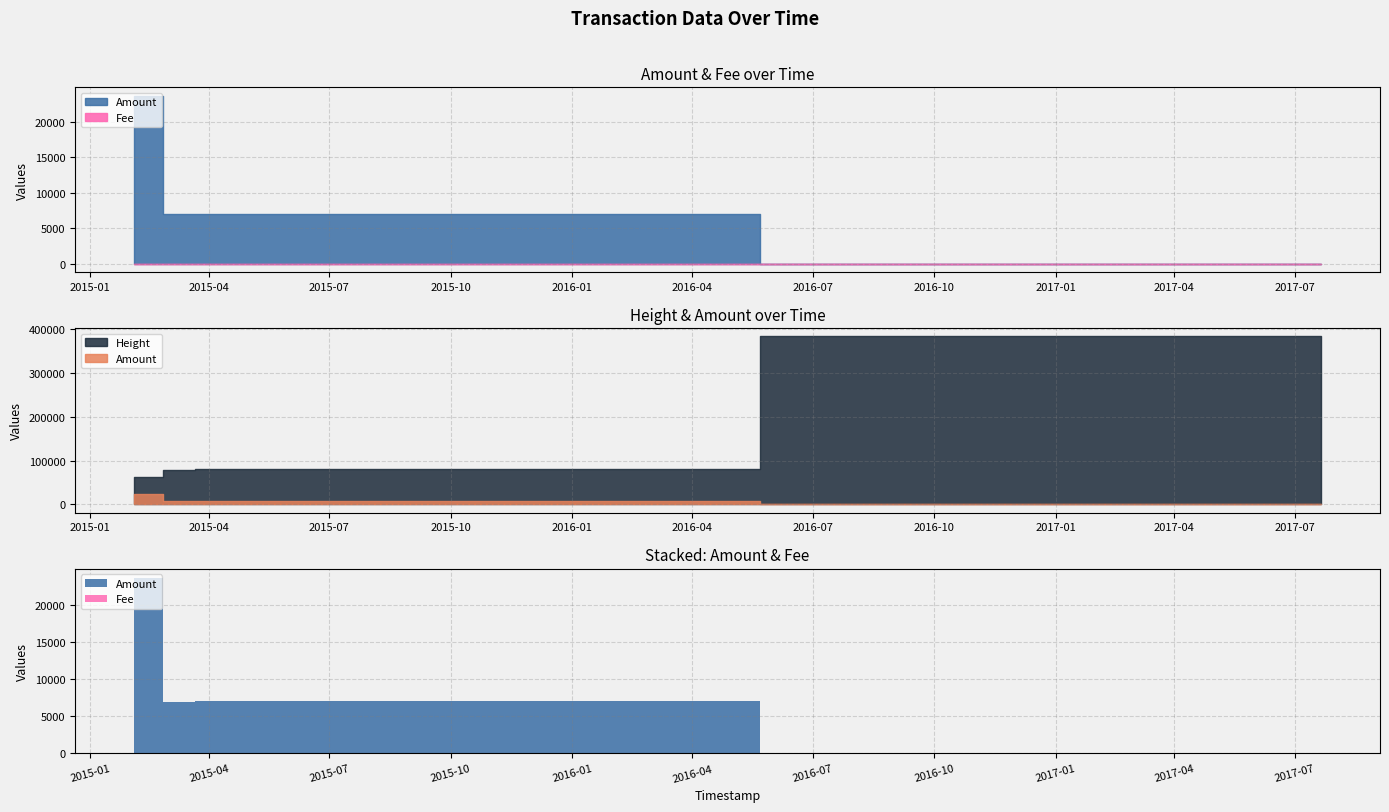

True or false: Height and Fee intersect in this chart.

False